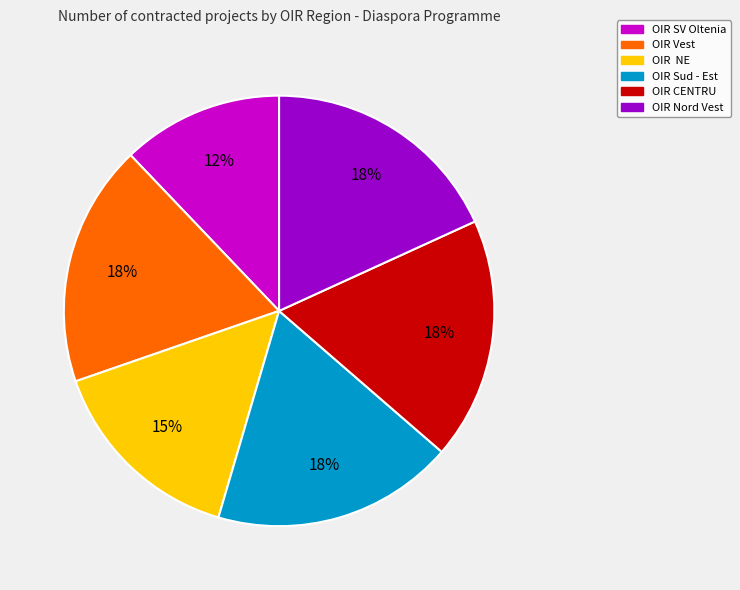

What percentage is the OIR SV Oltenia slice, to the nearest percent?

12%